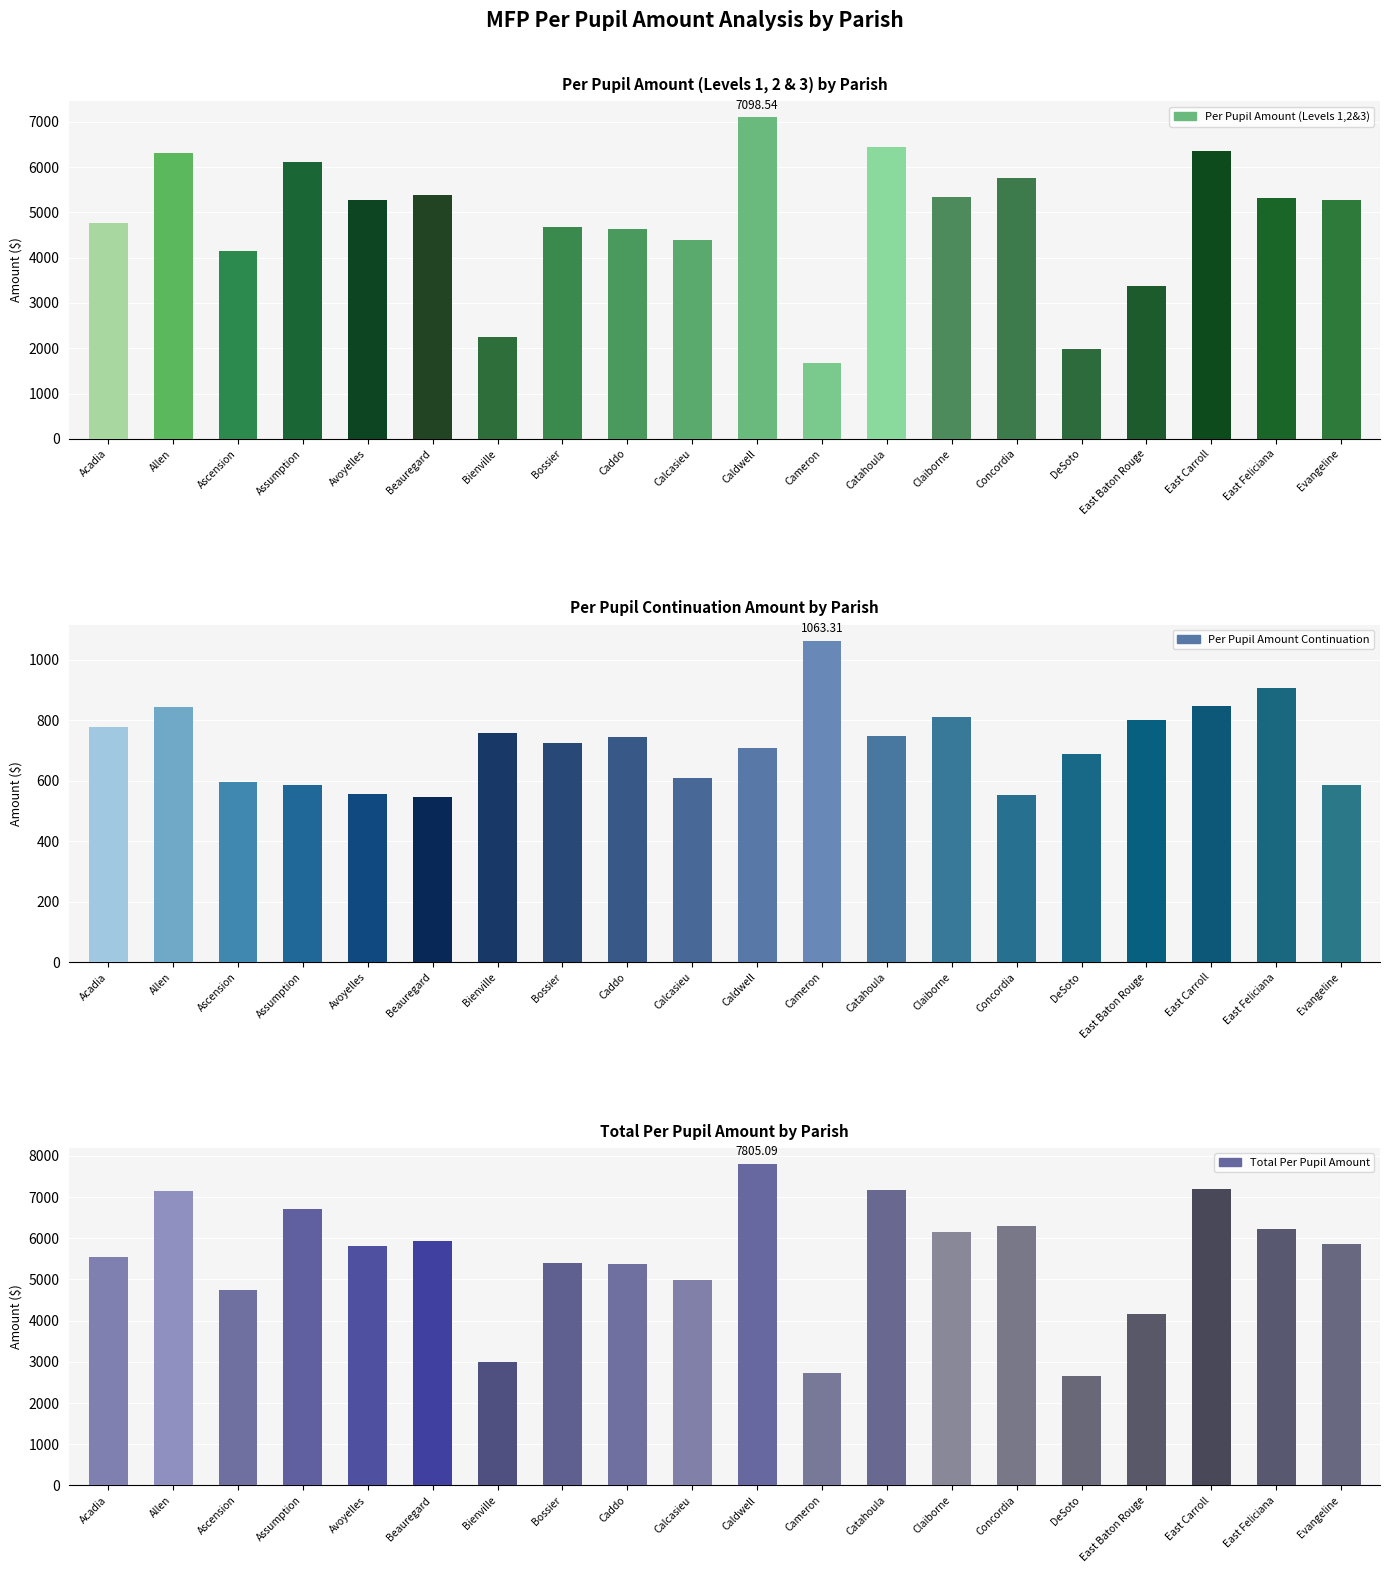

At which category is the sum across all series the highest?

Caldwell